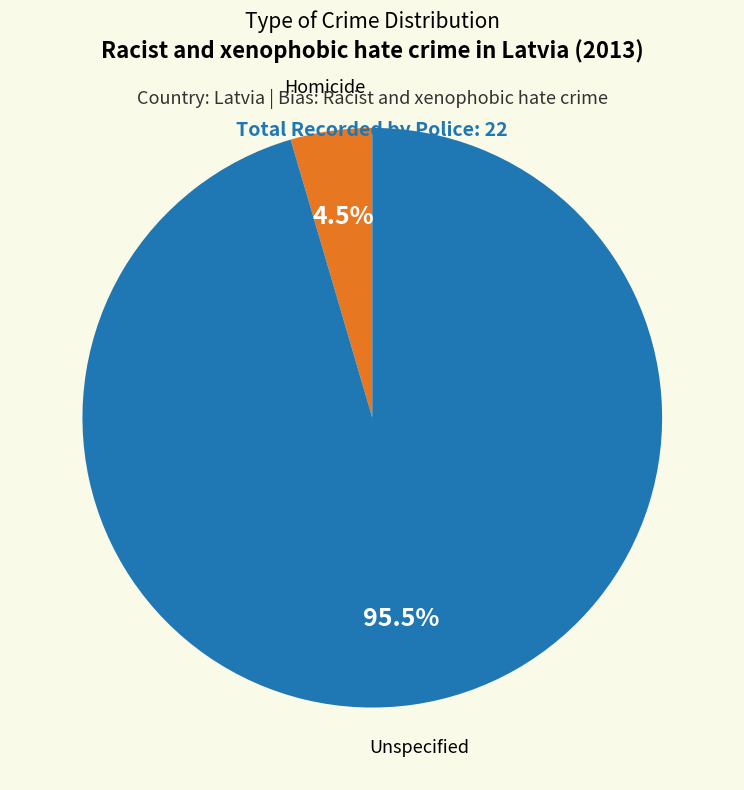

Which category has the biggest portion of the pie?

Unspecified